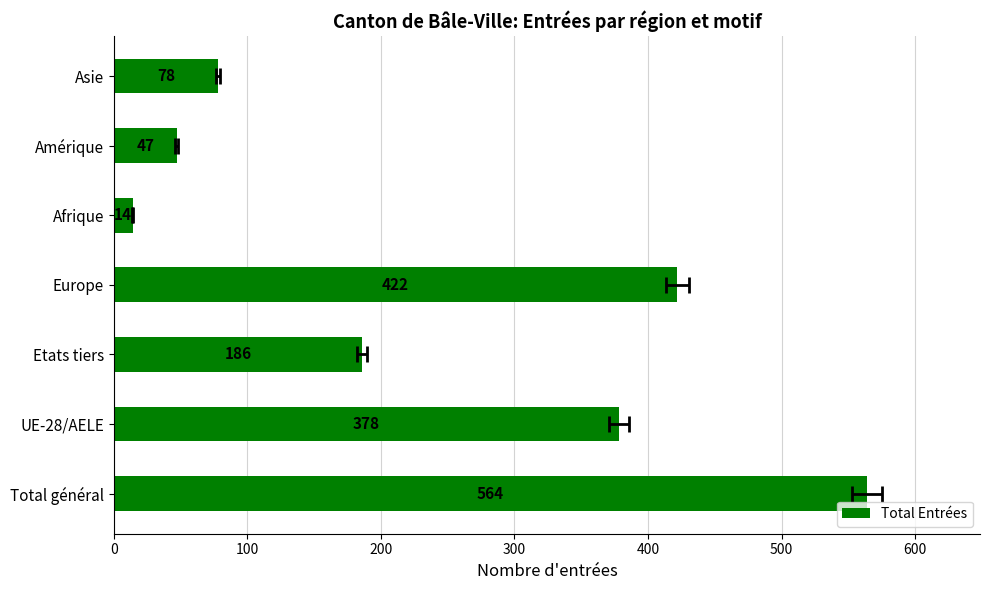

Reading left to right, extract all data points from this chart.

564	378	186	422	14	47	78